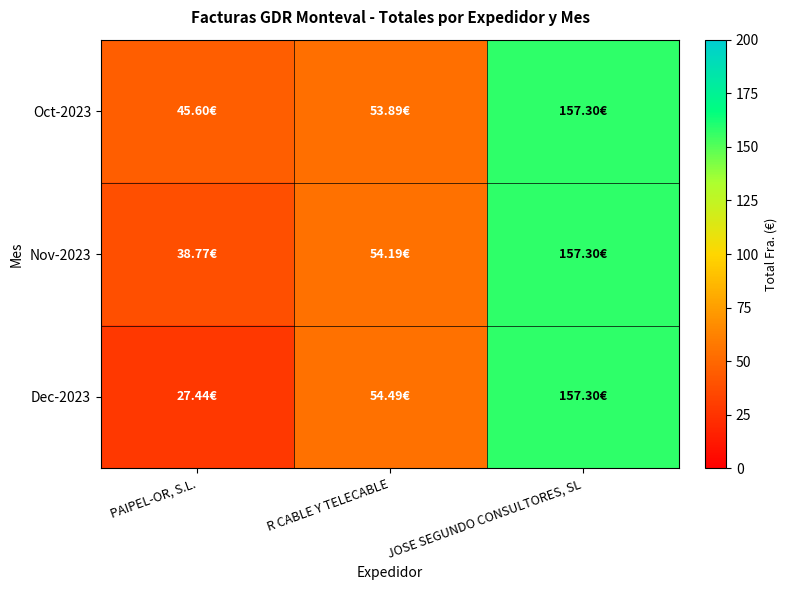

Which series has the widest spread of values?

Dec-2023